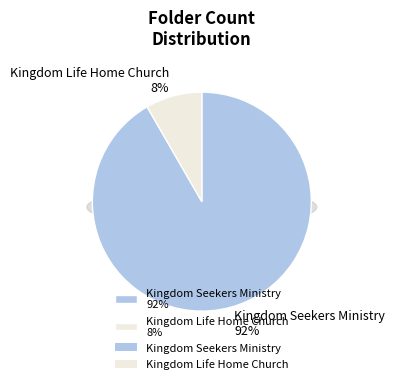

To the nearest percent, what is the combined percentage of Kingdom Life Home Church and Kingdom Seekers Ministry?

100%